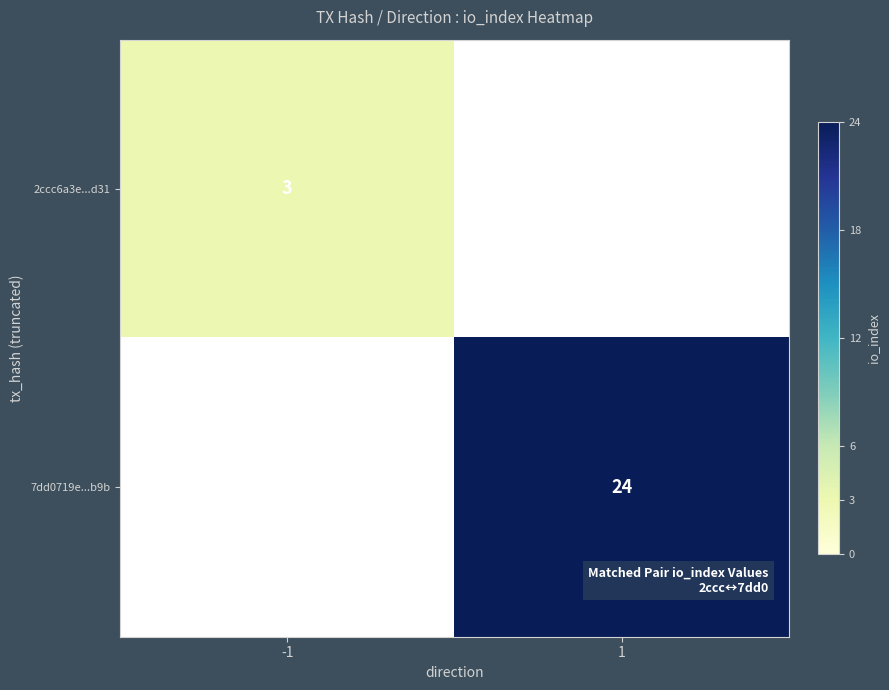

The value of 2ccc6a3e...d31 at -1 is 3. True or false?

True